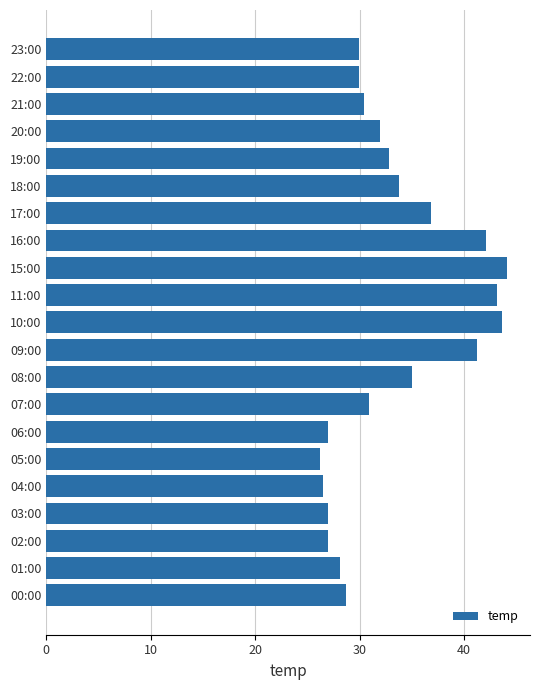

Is it true that the value at 16:00 is 42.1?

True